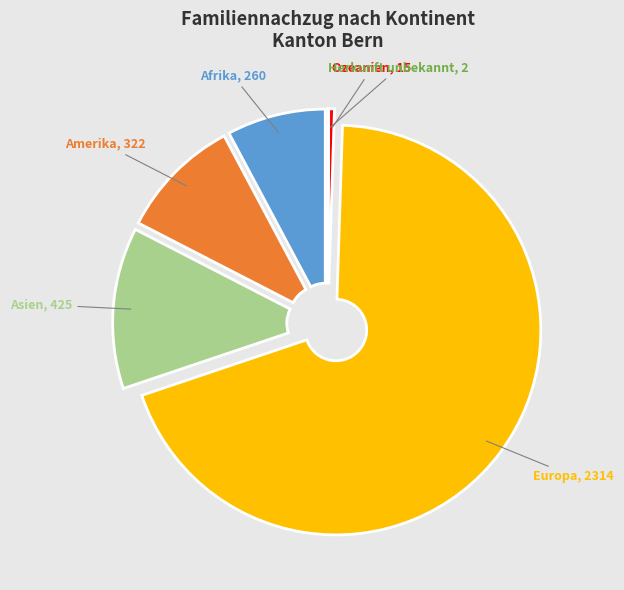

What is the ratio of the value at Amerika to the value at Afrika?

1.2